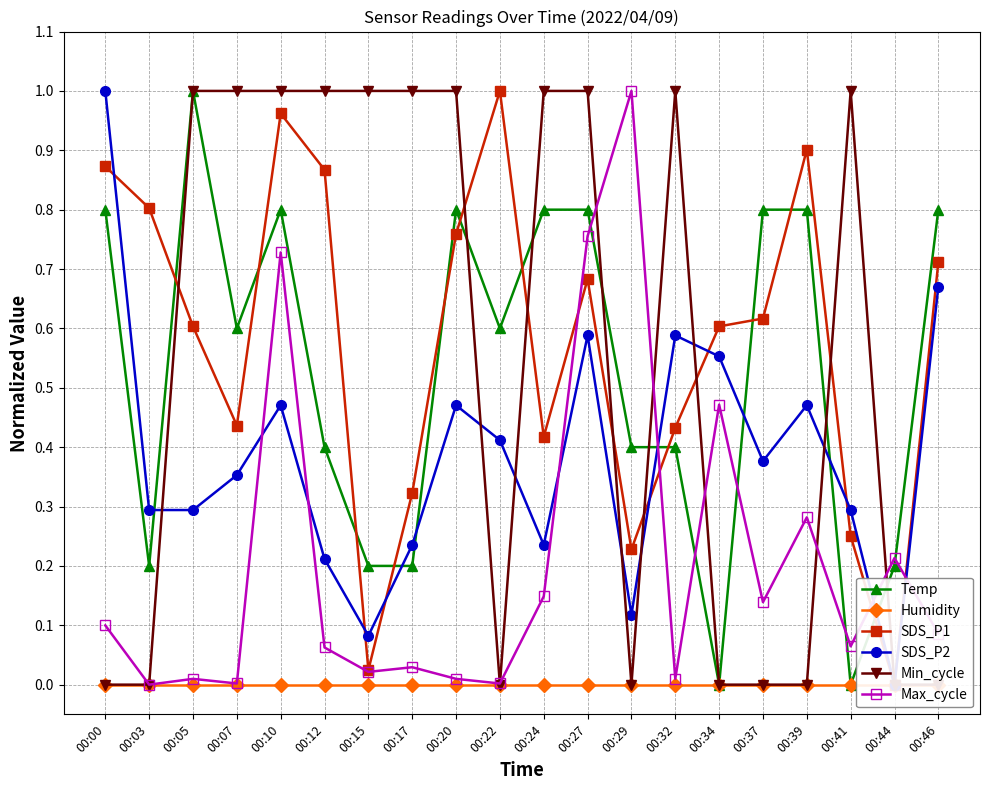

What is the total value across all series at 00:41?

1.6